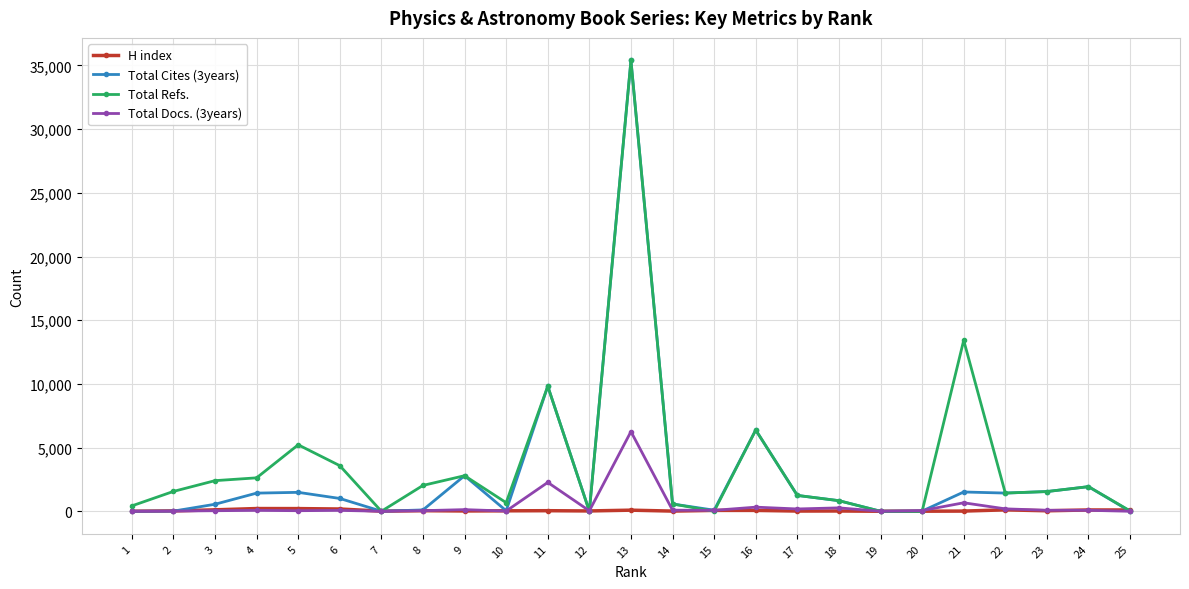

What is the greatest value displayed?

35394